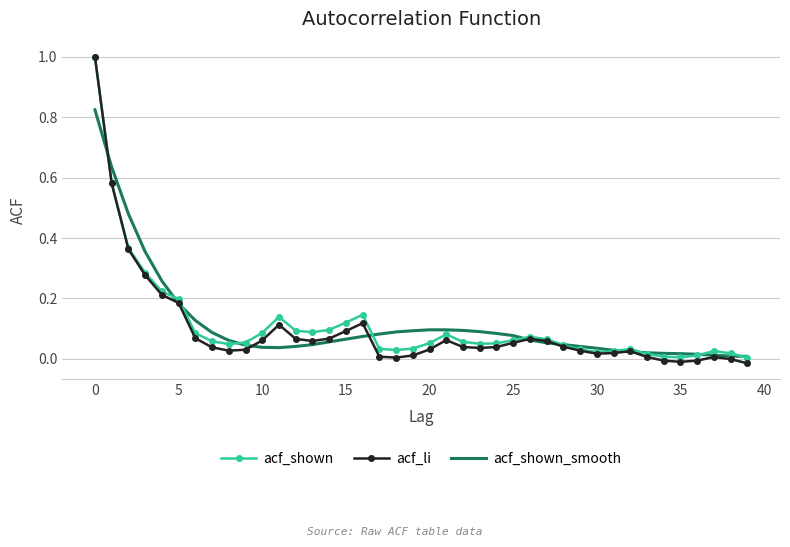

What is the highest value of the acf_shown series?

1.0